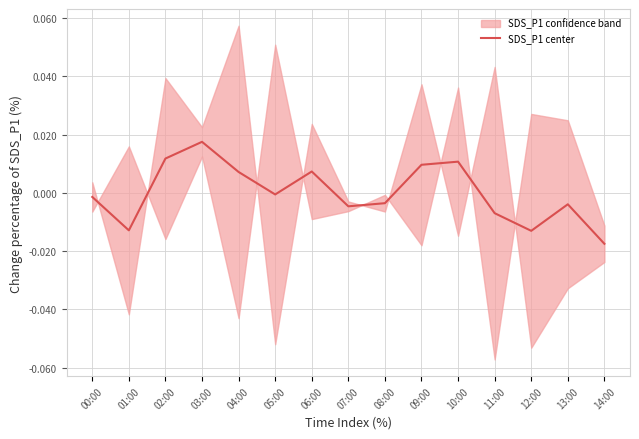

What is the label of the 15th point from the left?

14:00